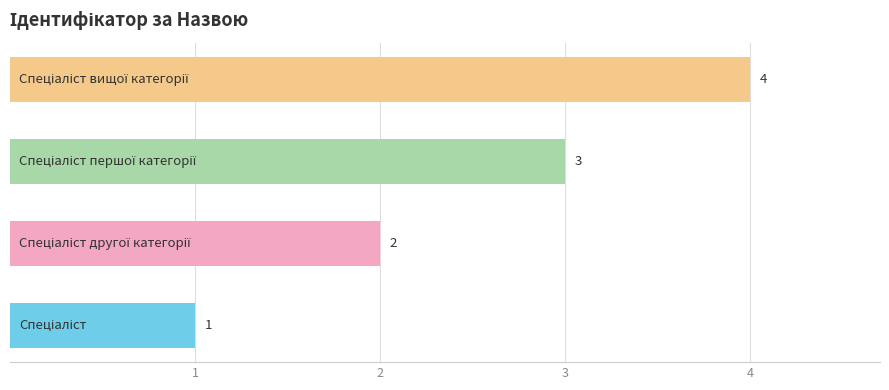

What is the difference between the maximum and minimum values?

3